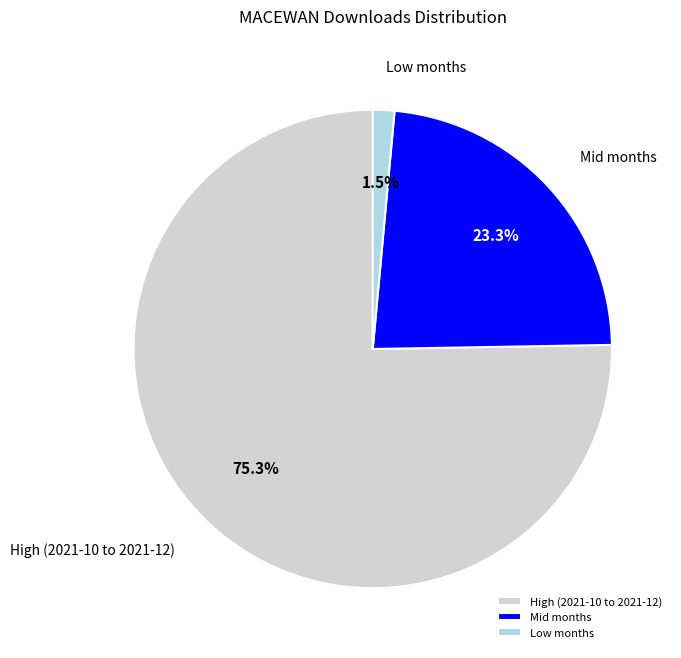

Which slice represents more than half of the pie?

High (2021-10 to 2021-12)